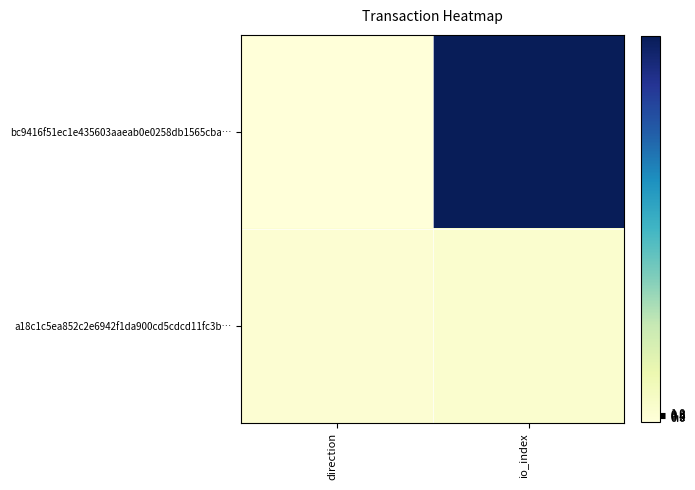

Reading right to left, list all the values displayed in this chart.

bc9416f51ec1e435603aaeab0e0258db1565cba…: io_index=89	direction=-1
a18c1c5ea852c2e6942f1da900cd5cdcd11fc3b…: io_index=2	direction=1